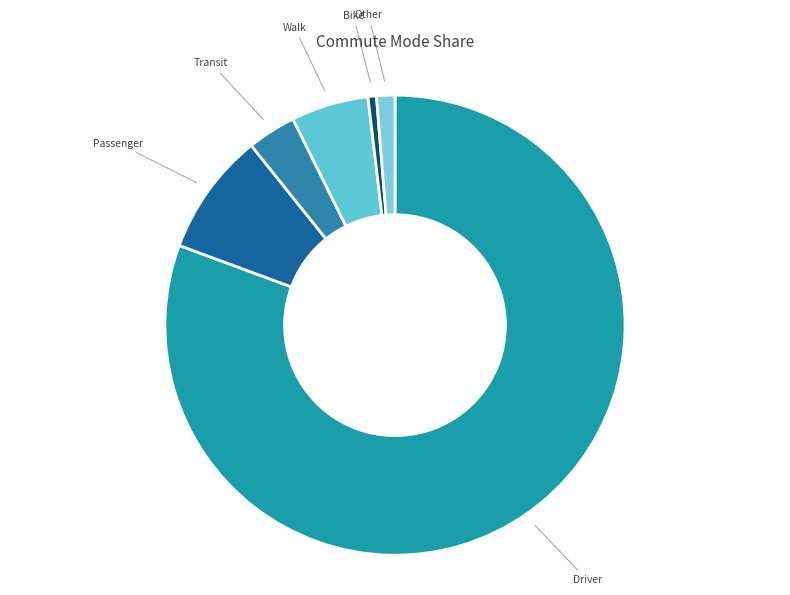

Which has a higher value, Bike or Other?

Other